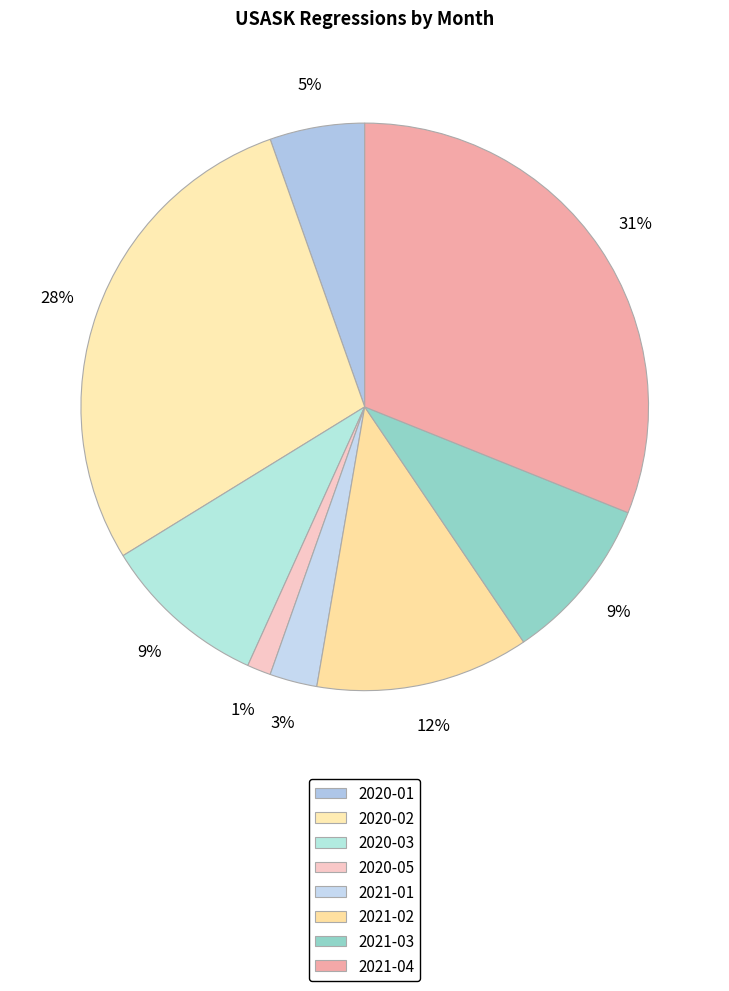

To the nearest percent, what is the average slice percentage?

12%